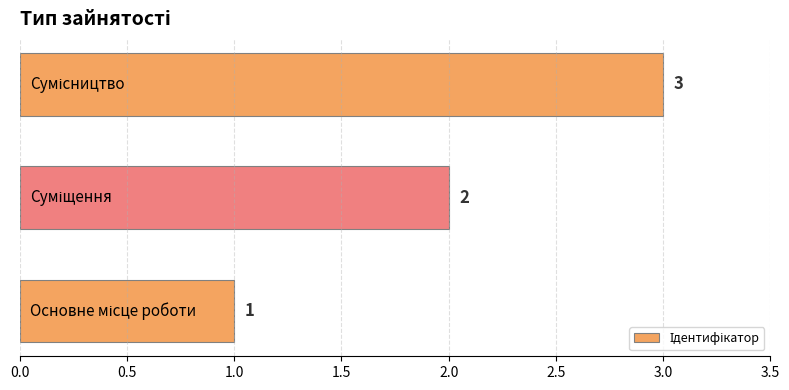

Count the values in the range 1 to 3.

3